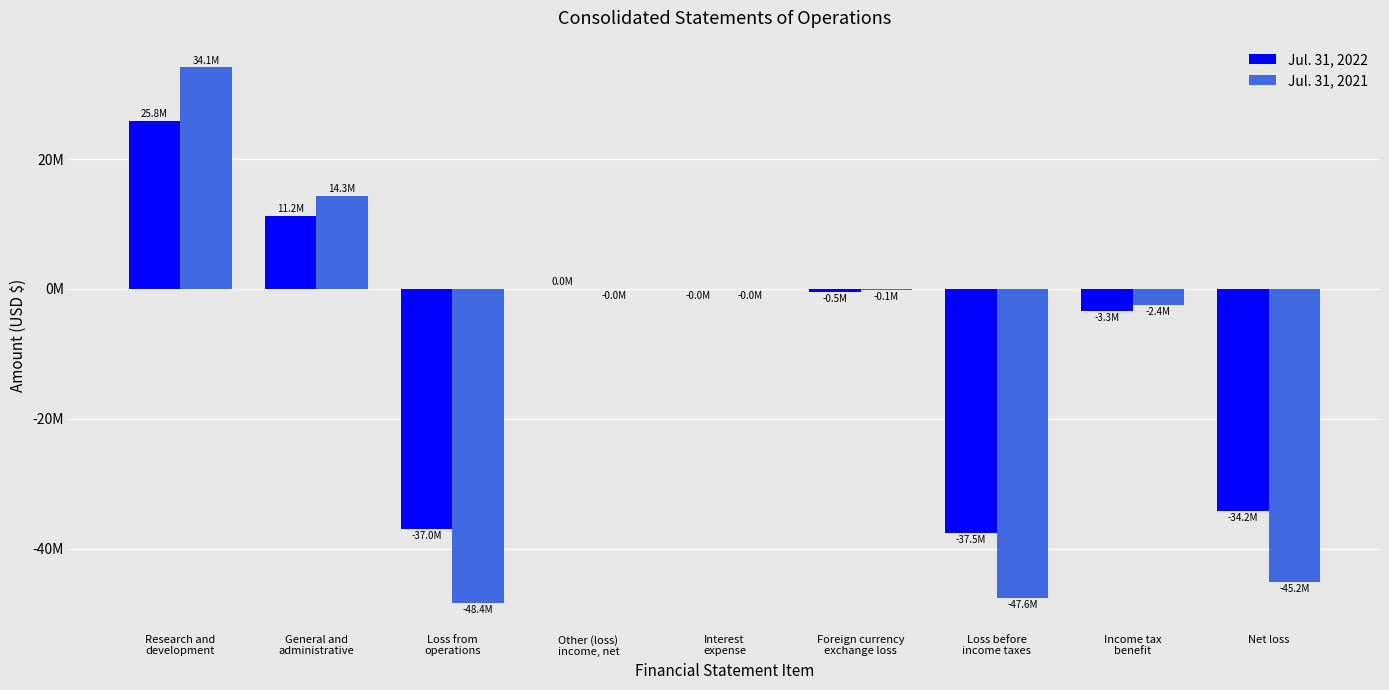

The Jul. 31, 2022 series shows -37513782 at Loss before
income taxes. True or false?

True